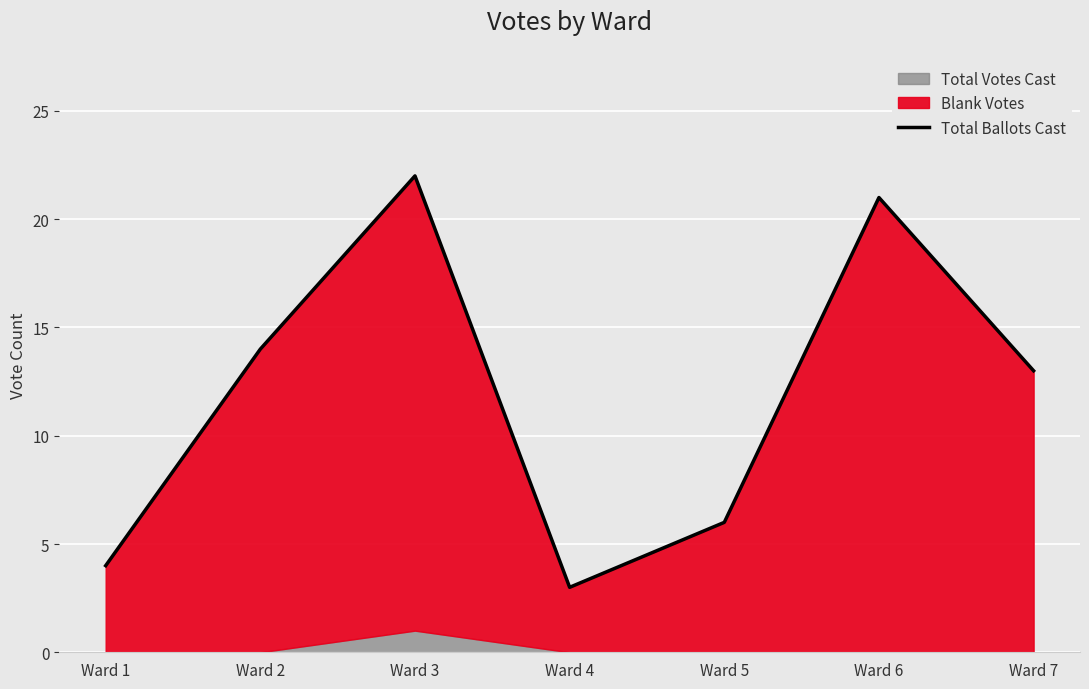

Where is the first local maximum?

Ward 3